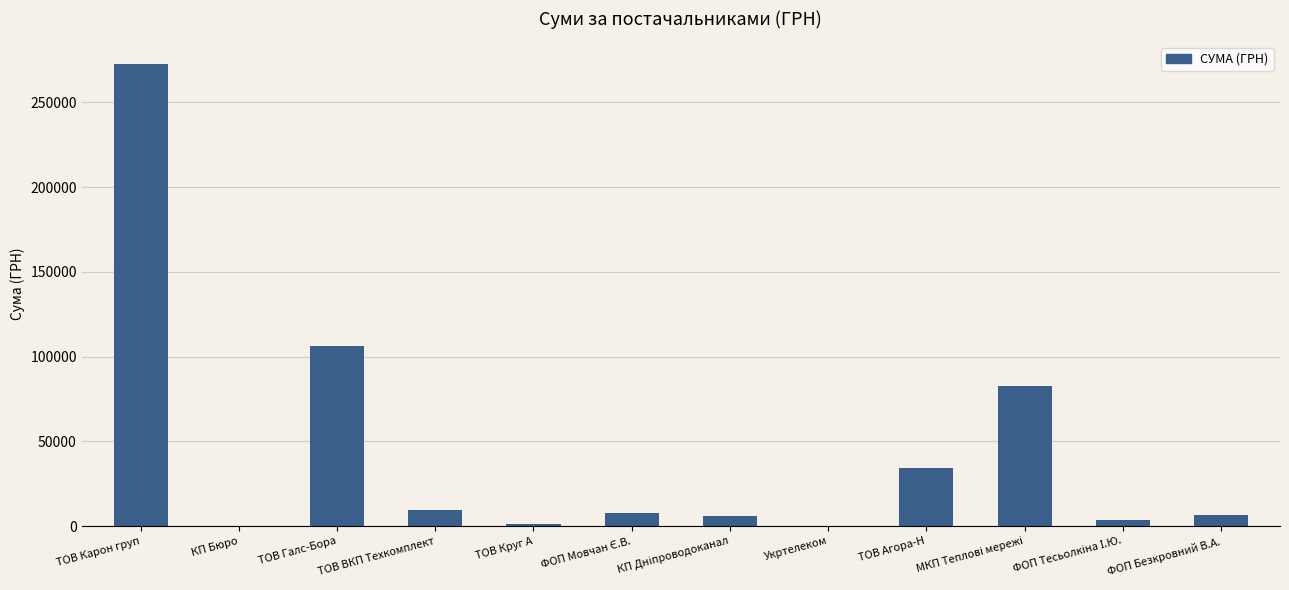

True or false: the data shows 106148.1 at ТОВ Галс-Бора.

True